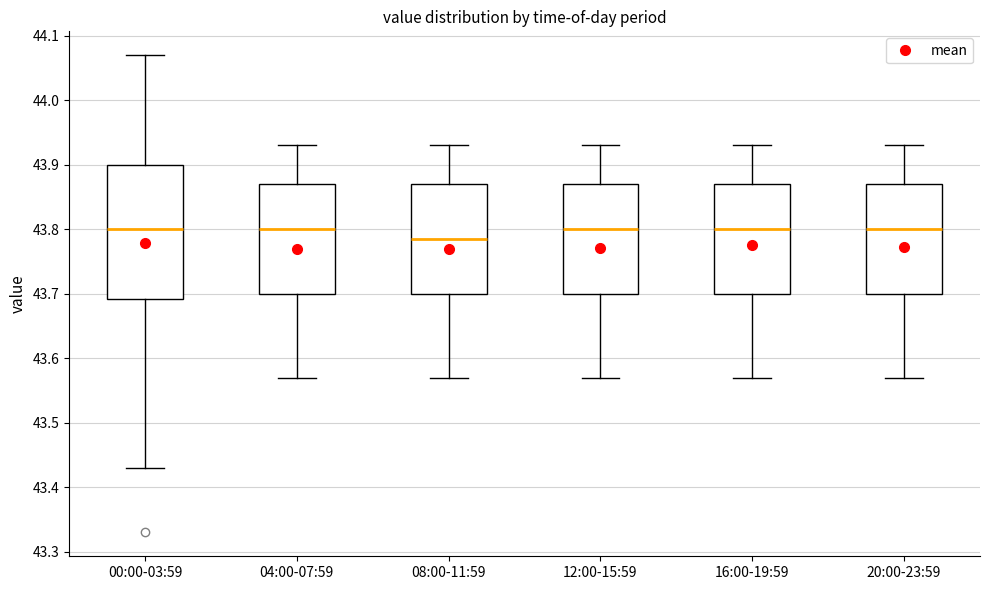

Reading left to right, read every box against the y-axis: the position of its median line, the range the box covers, and the ends of its whiskers. The values are not printed on the chart, so give them approximately, as read against the axis.

00:00-03:59: median 43.80, box 43.69 to 43.90, whiskers 43.43 to 44.07
04:00-07:59: median 43.80, box 43.70 to 43.87, whiskers 43.57 to 43.93
08:00-11:59: median 43.79, box 43.70 to 43.87, whiskers 43.57 to 43.93
12:00-15:59: median 43.80, box 43.70 to 43.87, whiskers 43.57 to 43.93
16:00-19:59: median 43.80, box 43.70 to 43.87, whiskers 43.57 to 43.93
20:00-23:59: median 43.80, box 43.70 to 43.87, whiskers 43.57 to 43.93